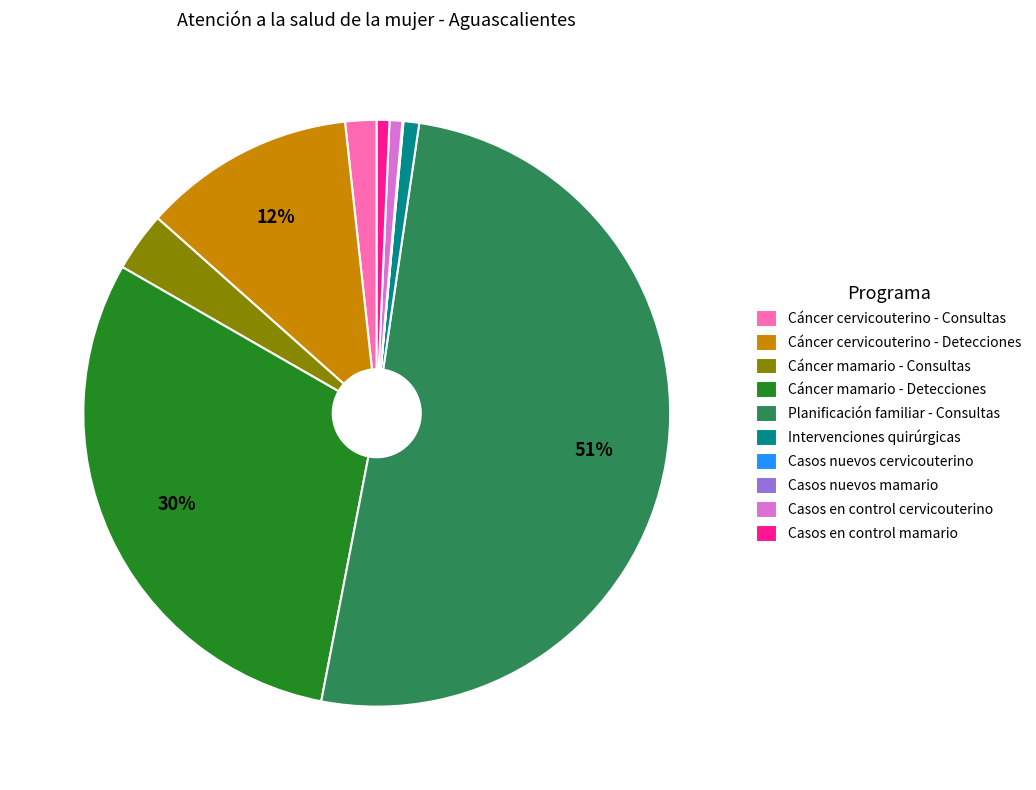

Which slice is the largest?

Planificación familiar - Consultas